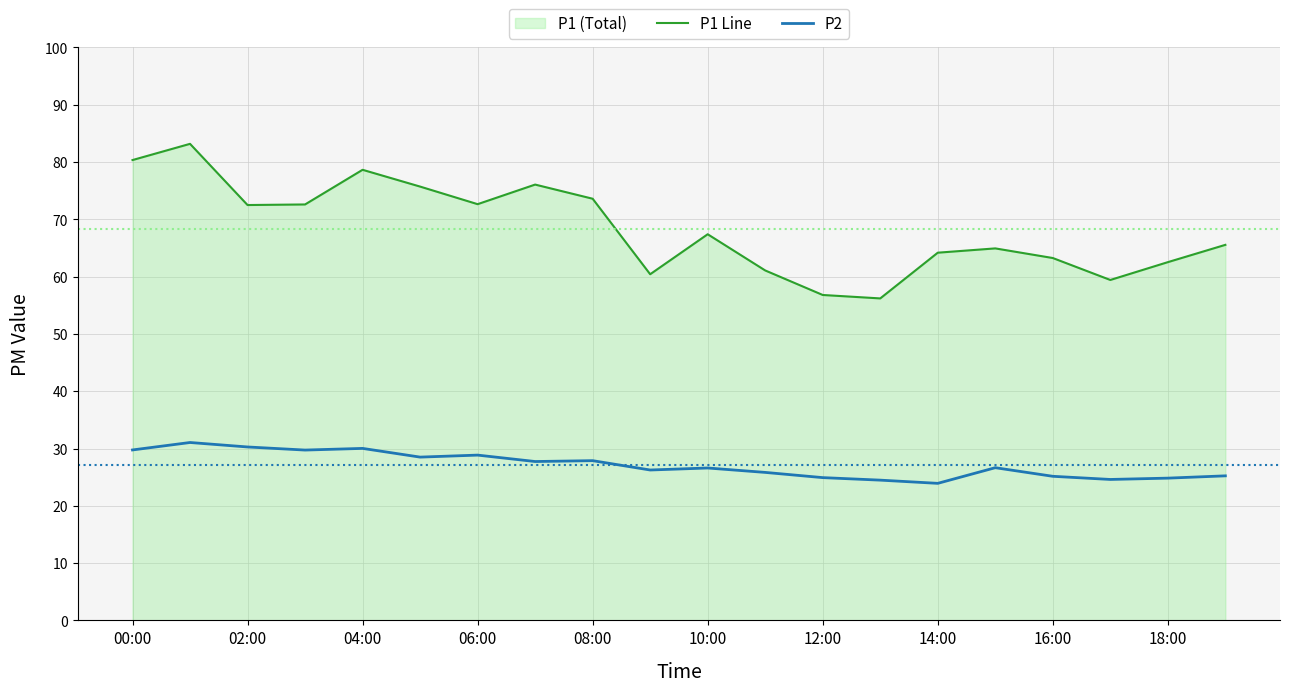

What is the greatest value displayed?

83.2